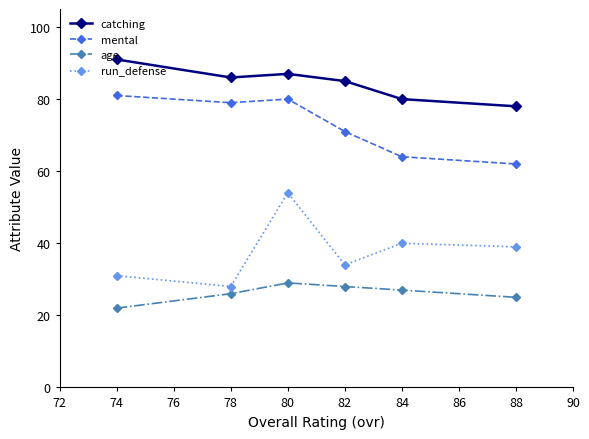

What is the total value across all series at 74?

225